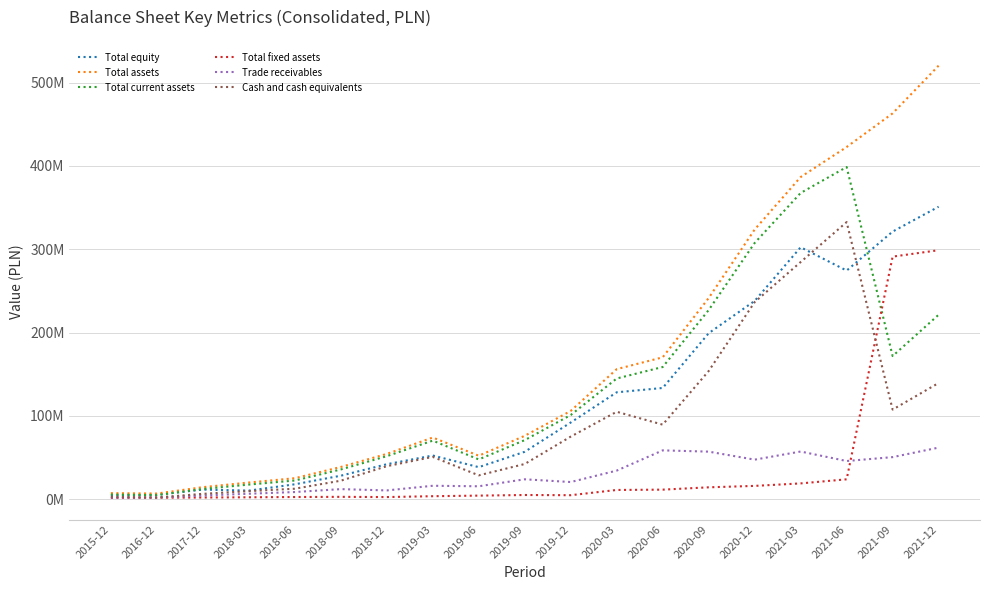

At which label is Total assets closest to 263591482?

2020-09